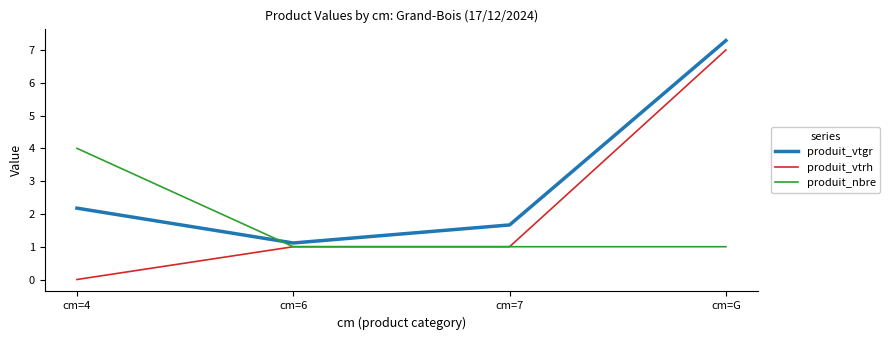

True or false: produit_nbre has a value of 1.0 at cm=6.

True